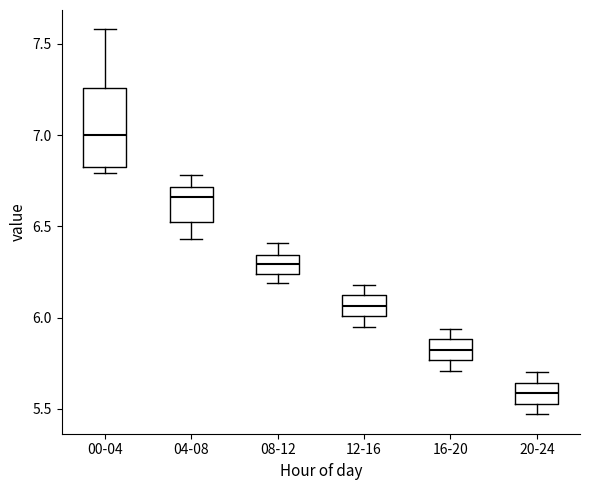

Which box is the tallest, from its lower edge to its upper edge?

00-04